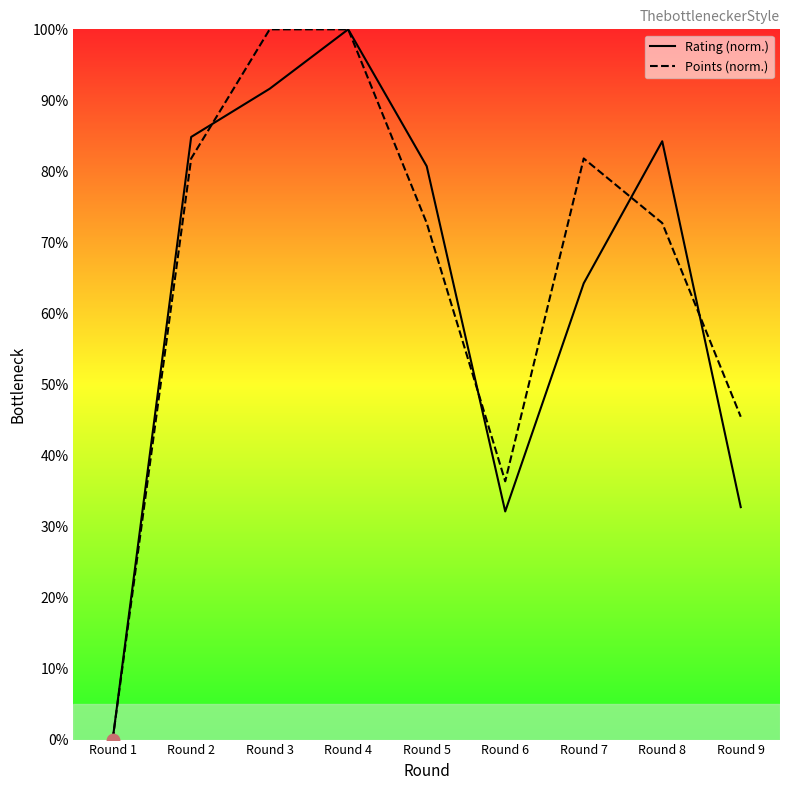

What is the total value across all series at Round 2?

166.7